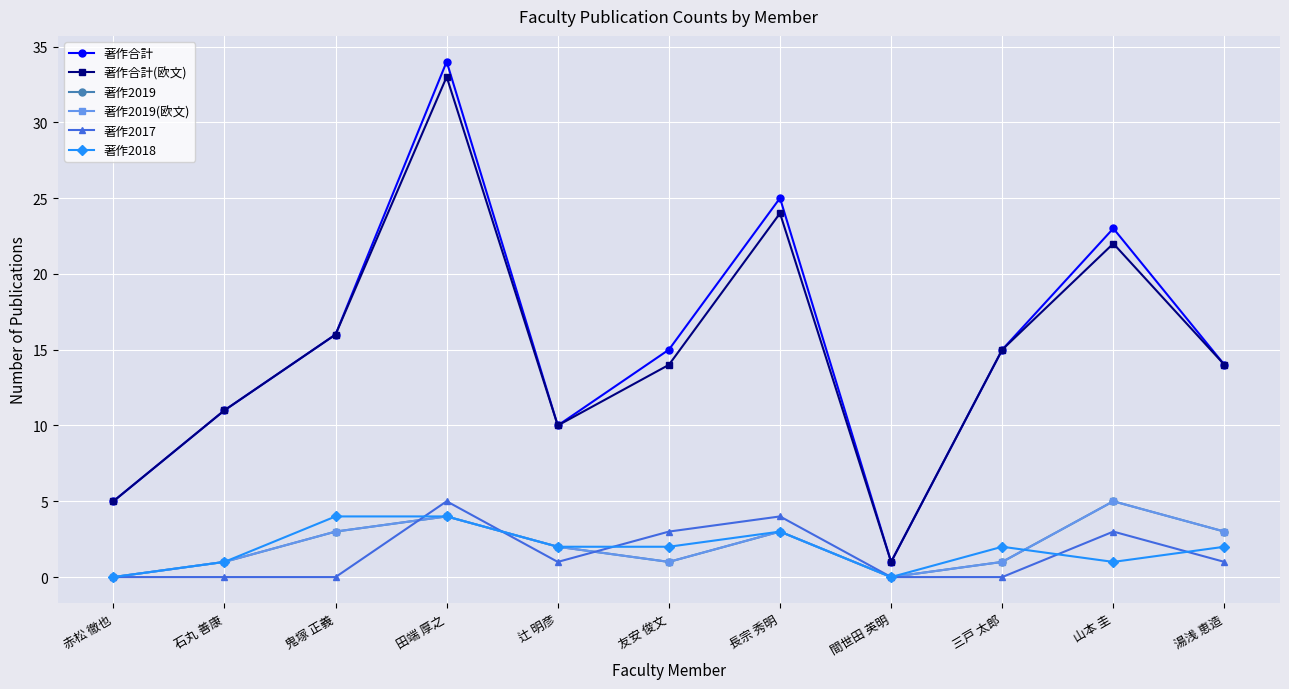

At how many categories does at least one series exceed 32?

1